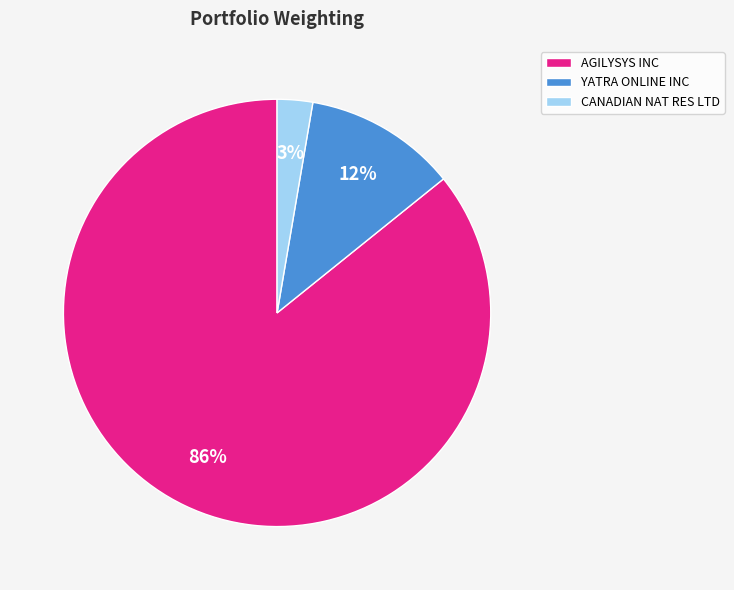

Rank the categories by value from highest to lowest.

AGILYSYS INC, YATRA ONLINE INC, CANADIAN NAT RES LTD